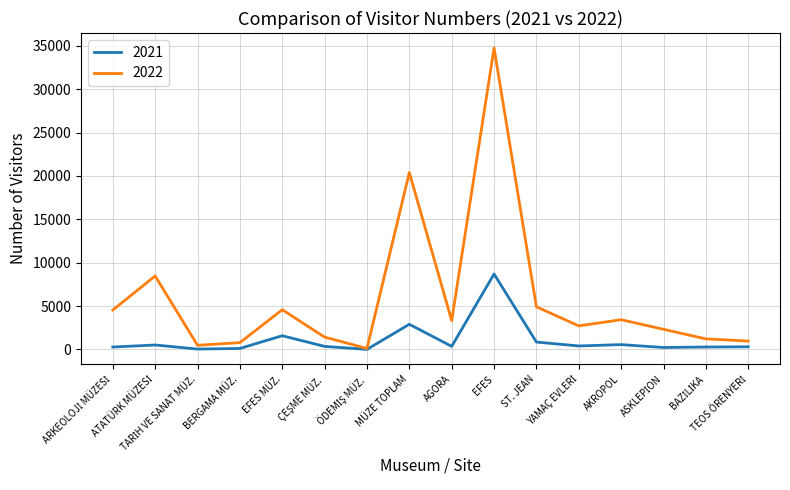

List the series in order of their peak value, highest first.

2022, 2021